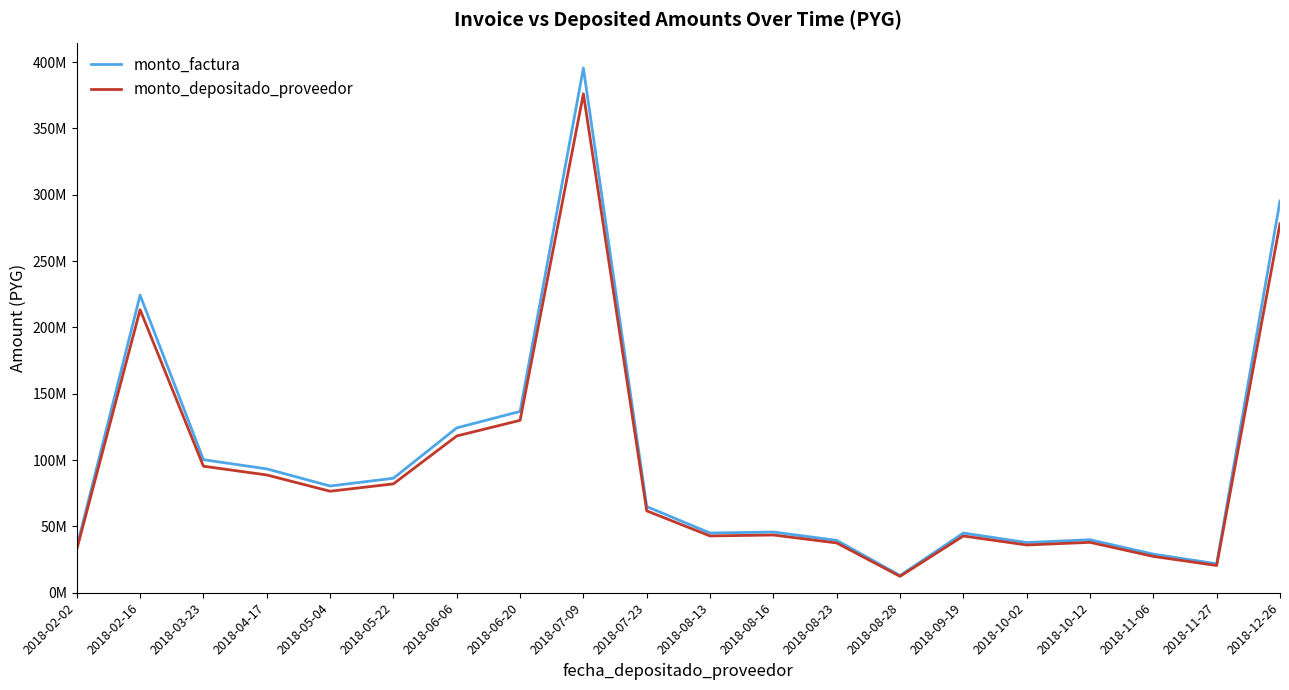

Is this an area chart (filled region under the line)?

No